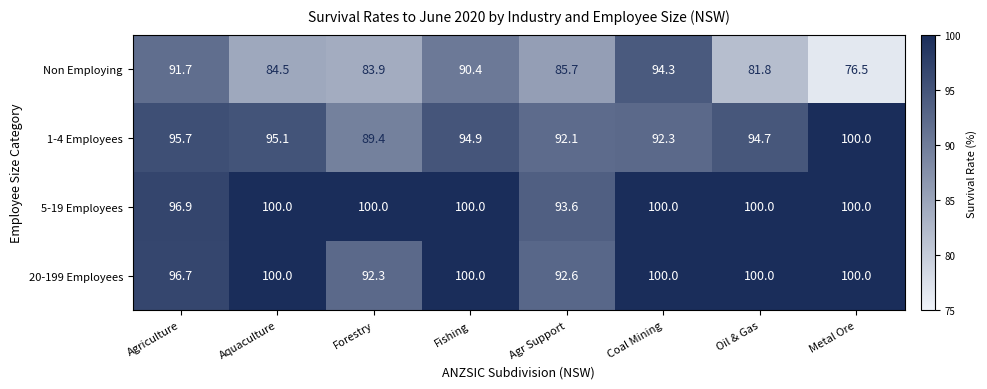

What is the difference between the maximum and minimum values in the Non Employing series?

17.8